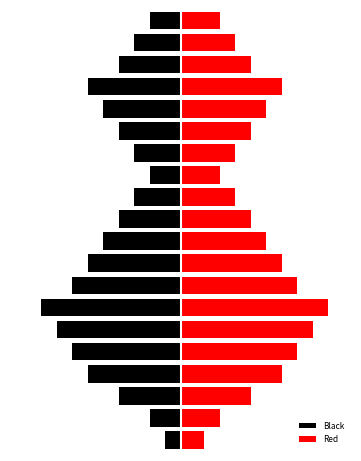

What is the spread (max minus min) of values at −10?

17